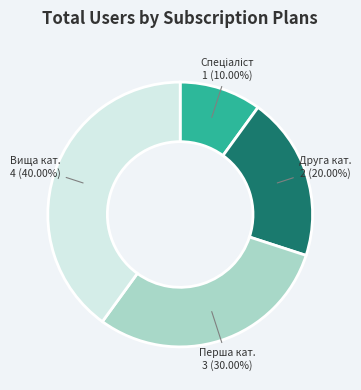

Is there any slice that represents more than half of the pie?

No